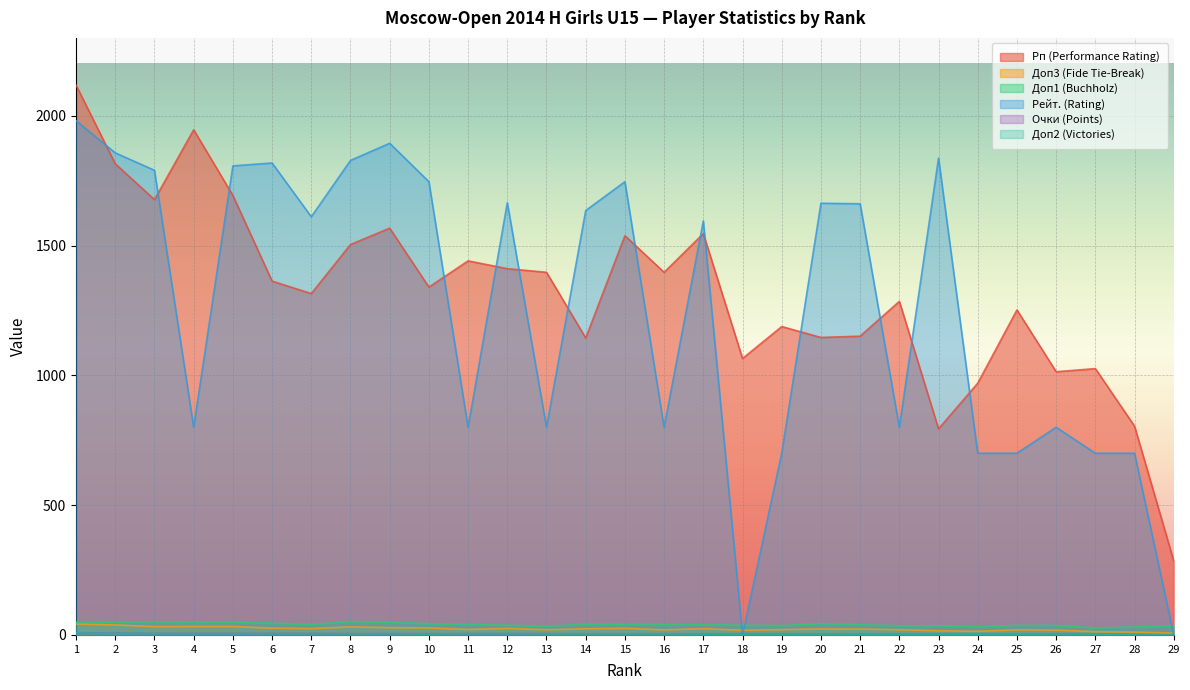

What is the value of the Доп1 (Buchholz) point at the 6th from the left?

45.0